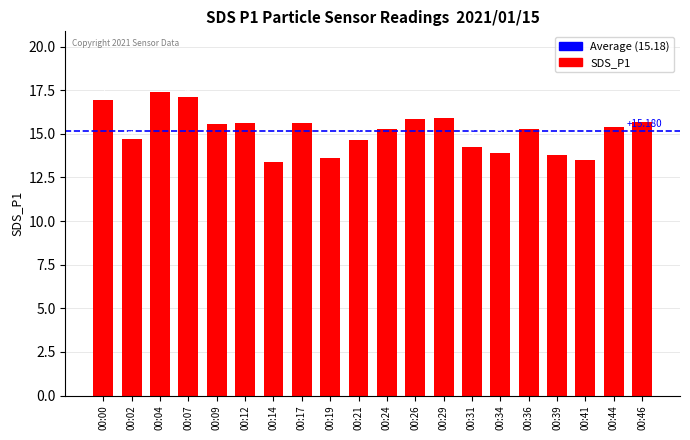

What is the sum of all values?

303.6